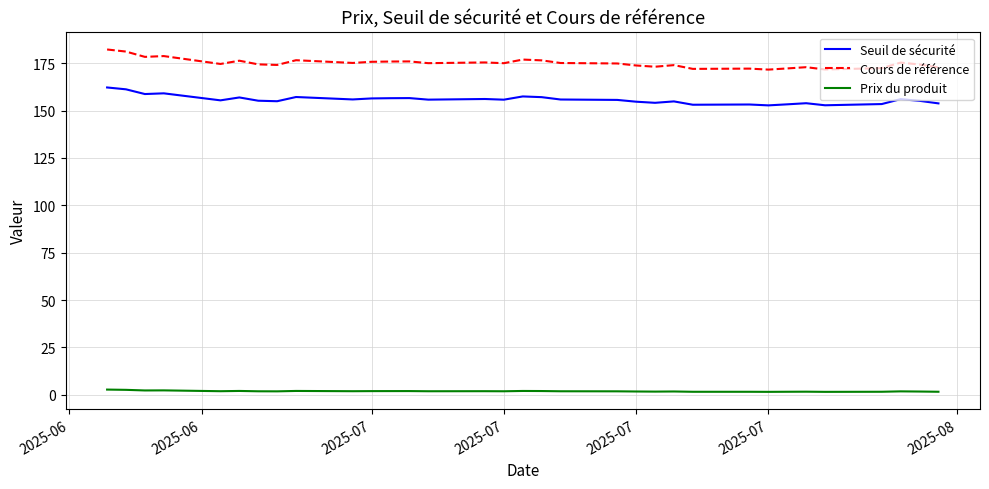

How many lines are shown in the chart?

3